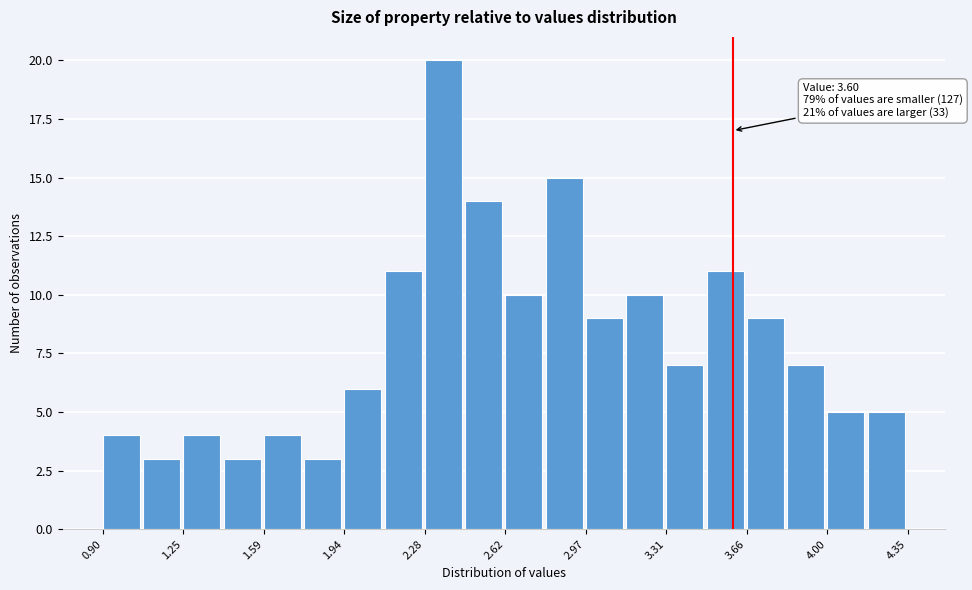

Around what value on the x-axis is the tallest bar? Give the approximate position of its centre, as read against the axis.

2.35